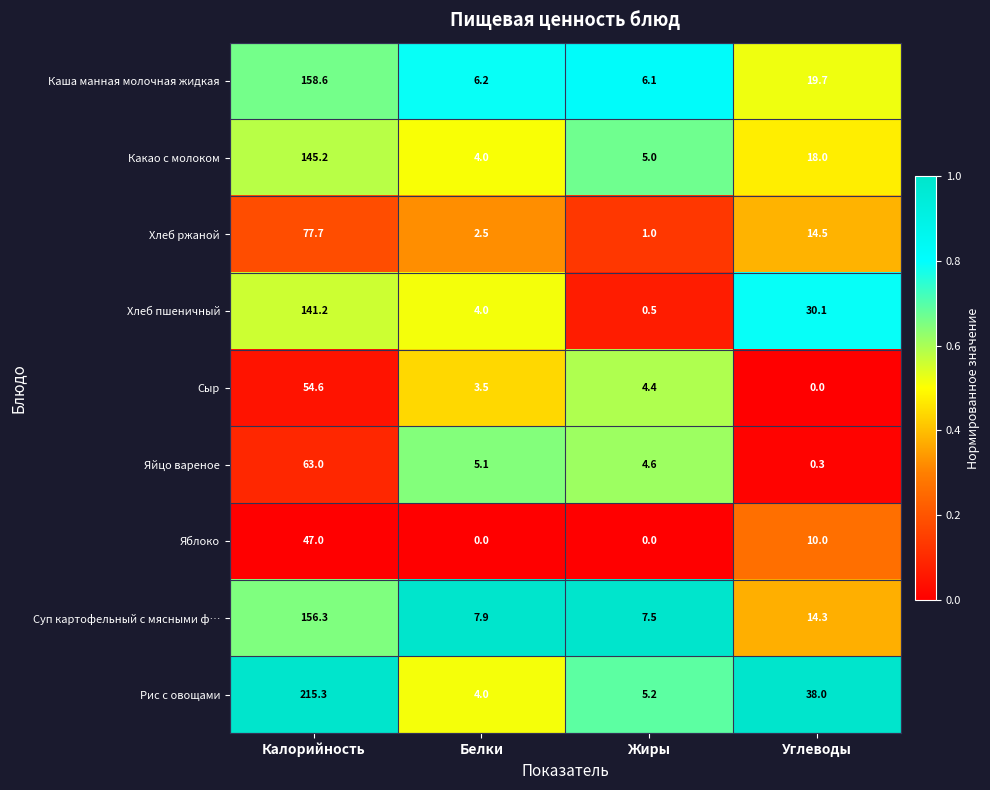

The value of Какао с молоком at Белки is 4.0. True or false?

True